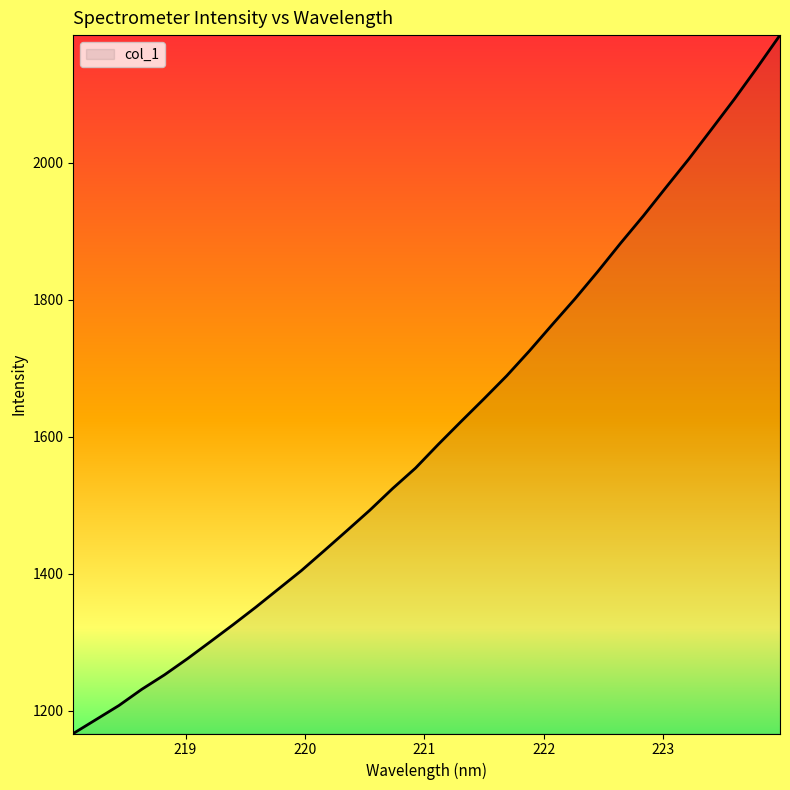

What is the greatest value displayed?

2186.2